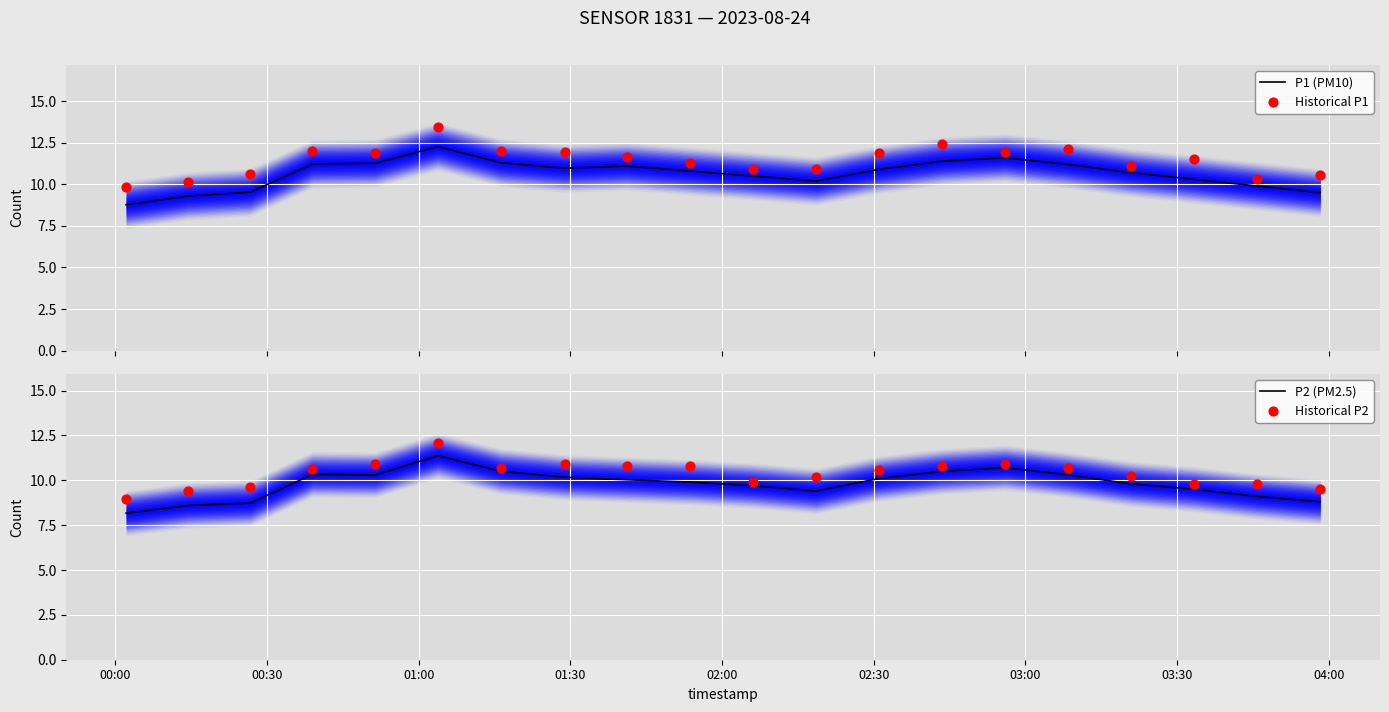

What are all the series names shown in the legend?

P1 (PM10), Historical P1, P2 (PM2.5), Historical P2